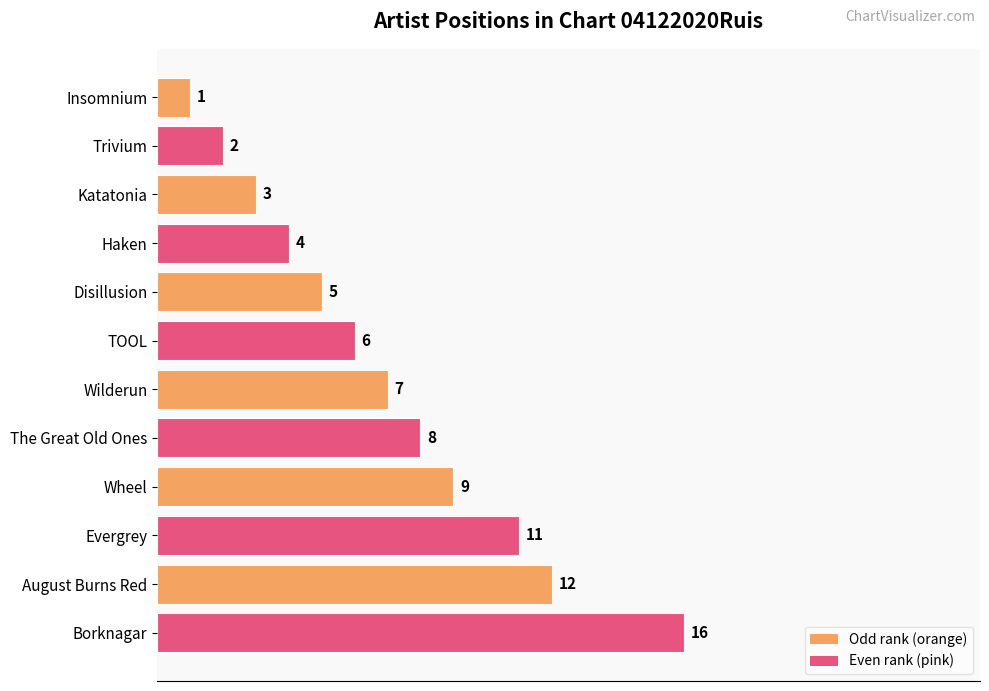

What is the sum of all values?

84